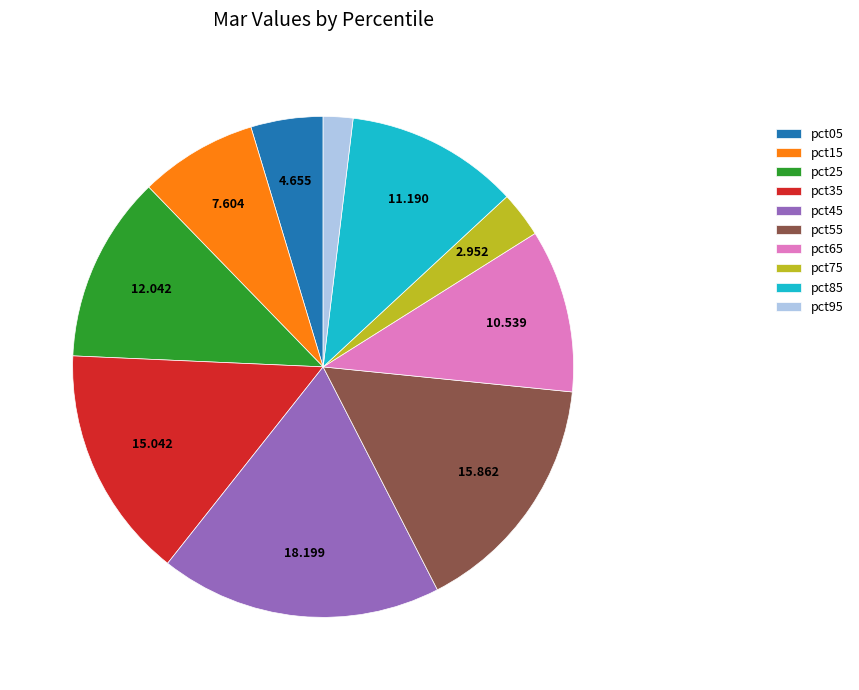

Does any single category account for the majority?

No